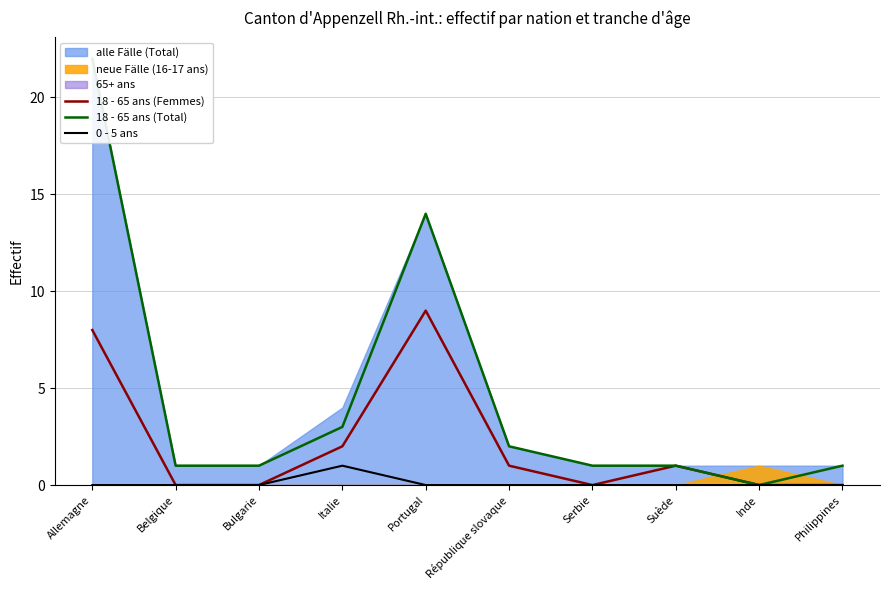

True or false: 18 - 65 ans (Total) and 0 - 5 ans cross at least once.

False